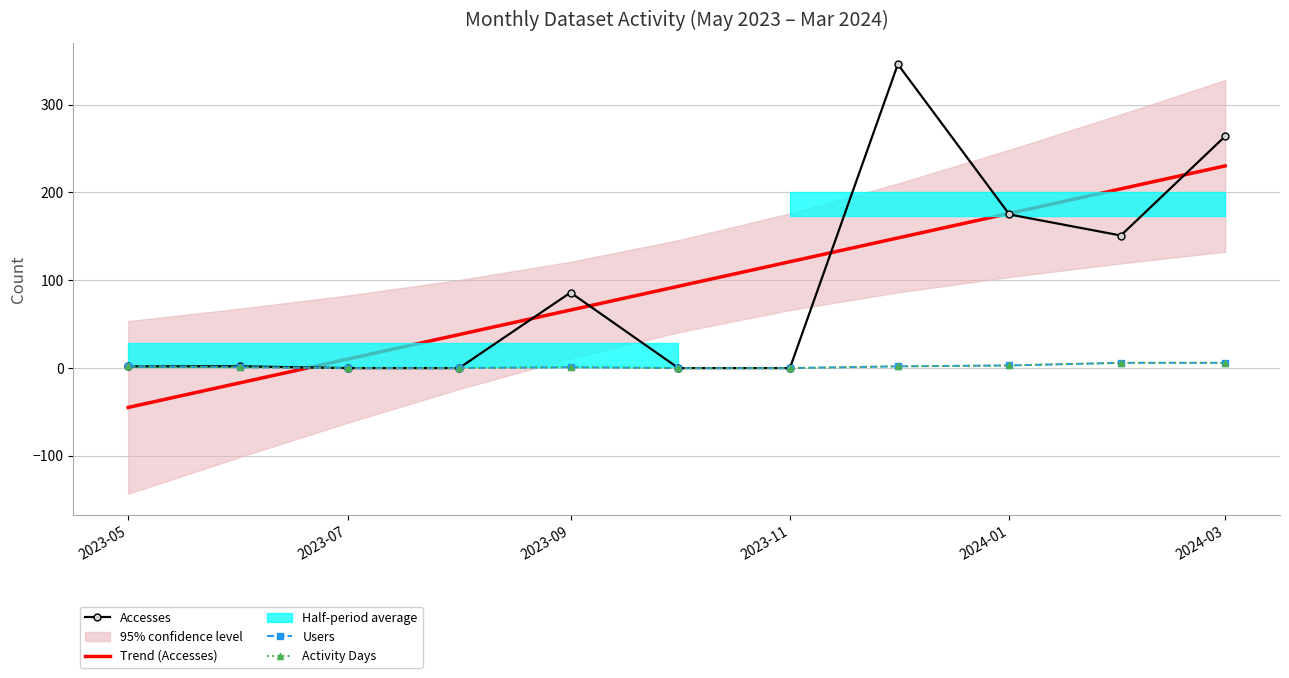

How many values in the Users series are below 1?

4